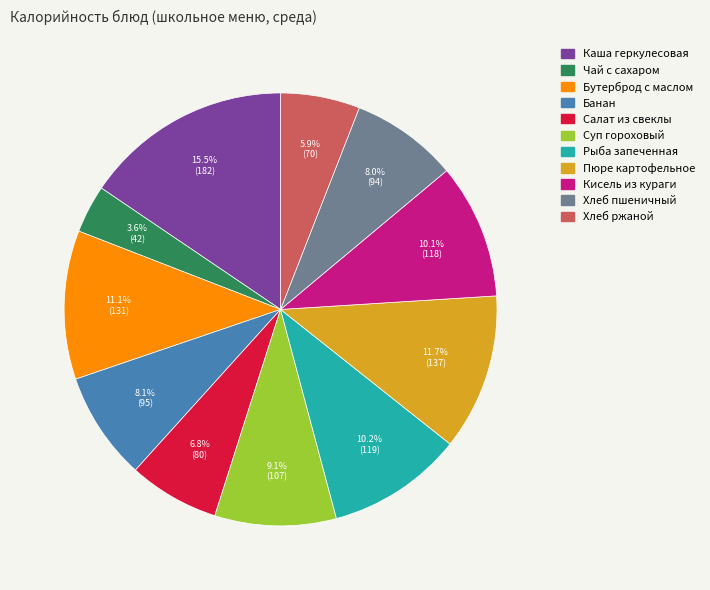

Is there any slice that represents more than half of the pie?

No